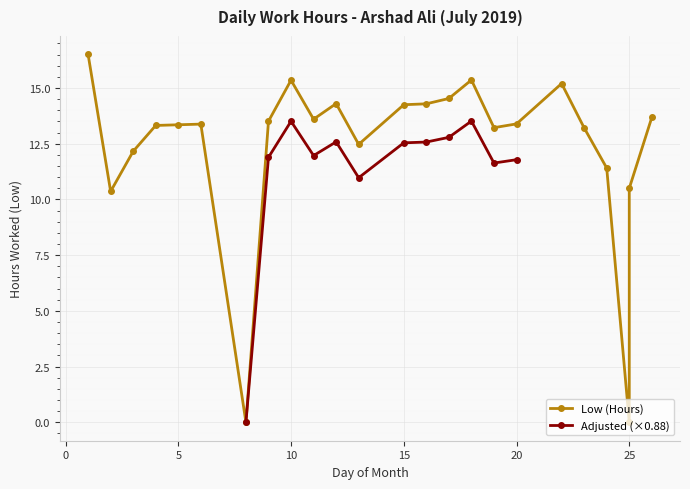

Reading left to right, extract all data points from this chart.

16.5	10.4	12.2	13.3	13.3	13.4	0.0	13.5	15.3	13.6	14.3	12.5	14.2	14.3	14.5	15.4	13.2	13.4	15.2	13.2	11.4	0.0	10.5	13.7